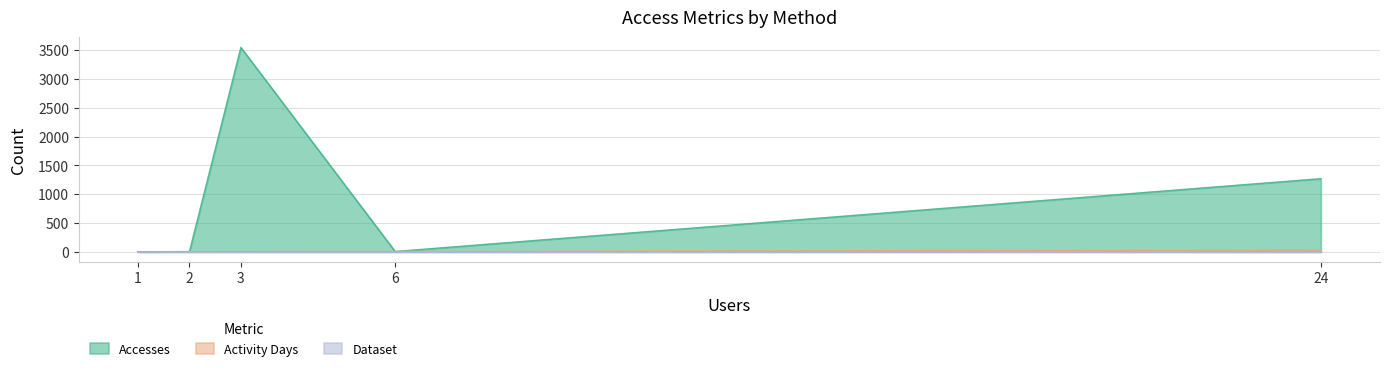

The value of Accesses at 24 is 1781. True or false?

False